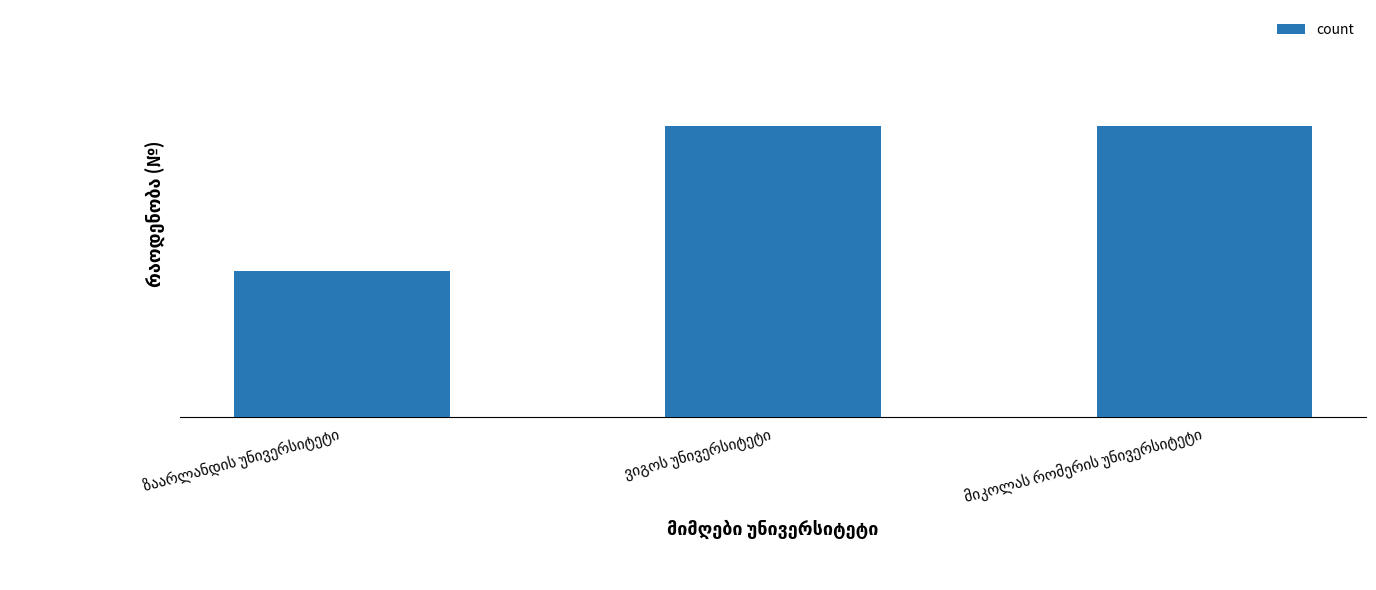

What is the label of the 1st bar from the left?

ზაარლანდის უნივერსიტეტი